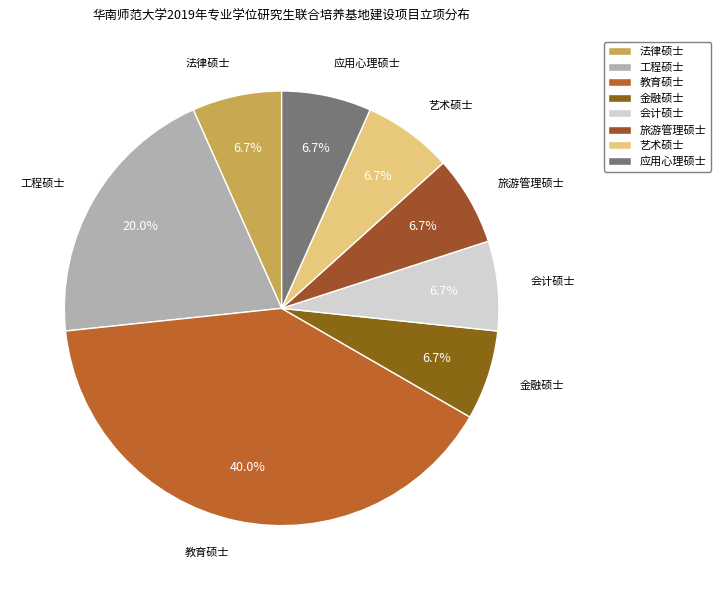

Which slice is the largest?

教育硕士